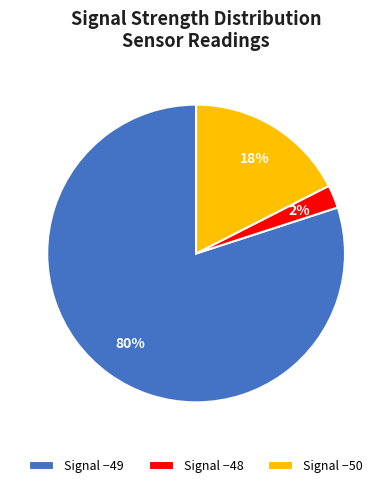

Which slice is the largest?

Signal −49